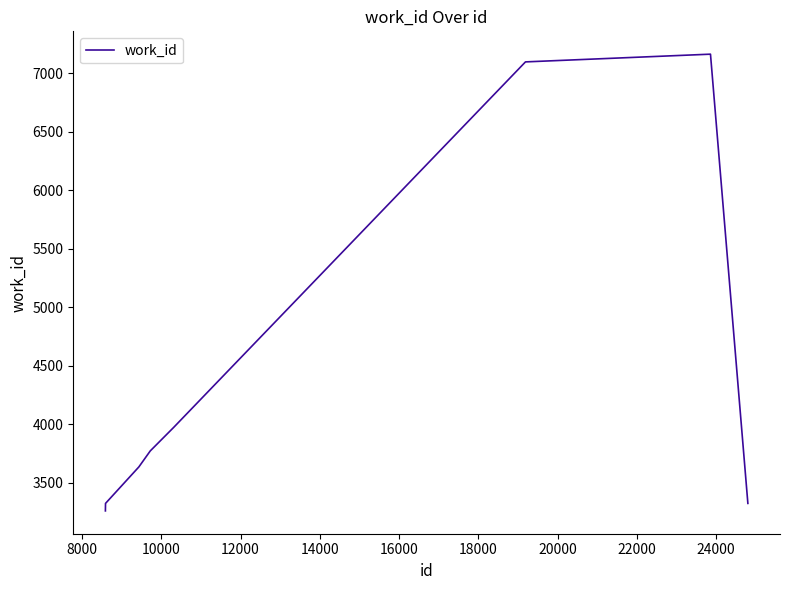

What is the sum of all values?

35539